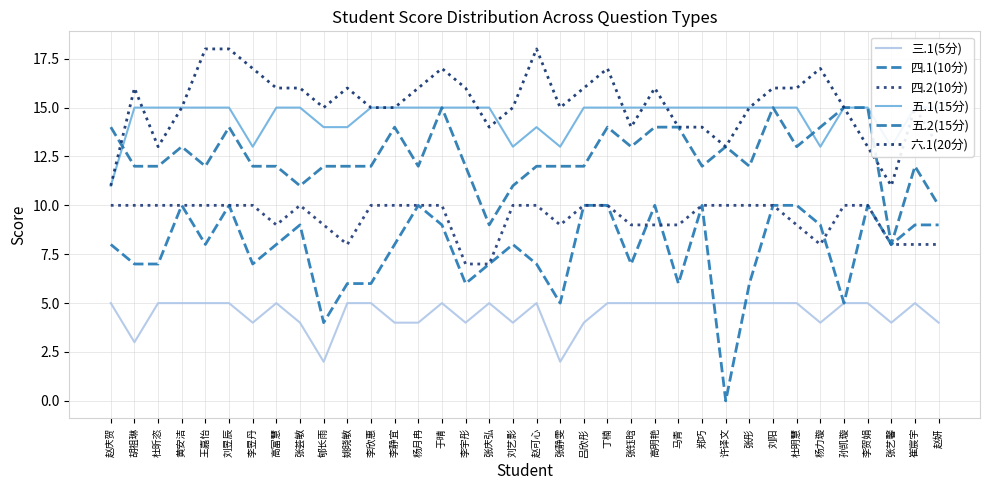

Which label corresponds to the largest value in the chart?

王嘉怡